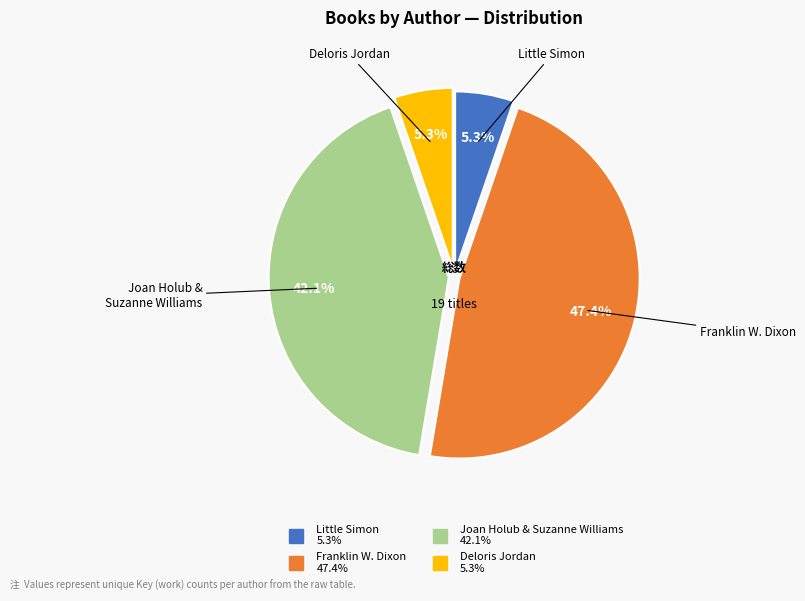

How many slices are in this pie chart?

4